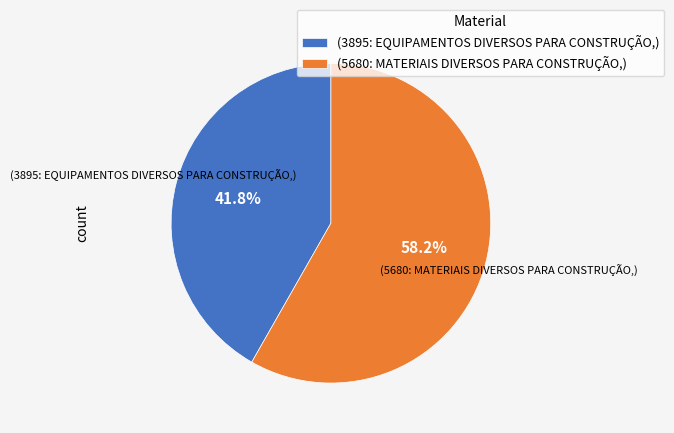

Is the sum of (5680: MATERIAIS DIVERSOS PARA CONSTRUÇÃO,) and (3895: EQUIPAMENTOS DIVERSOS PARA CONSTRUÇÃO,) greater than half?

Yes